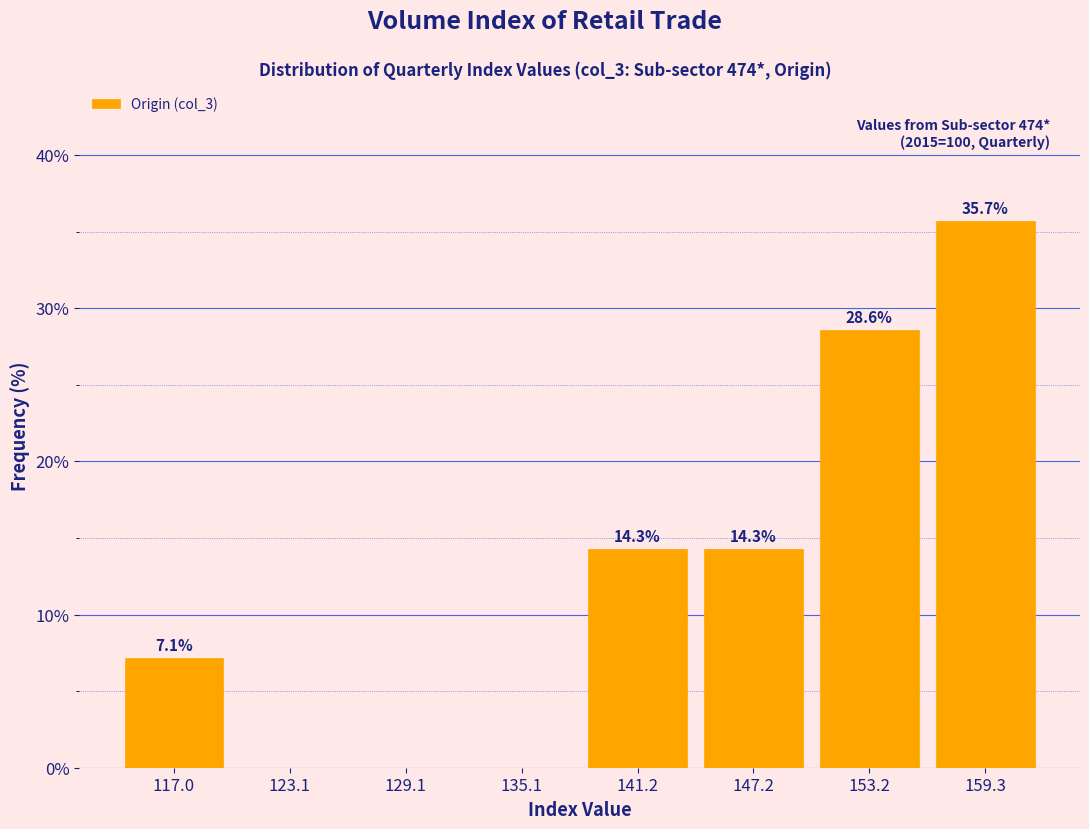

Which range on the x-axis has the tallest bar?

156 to 162